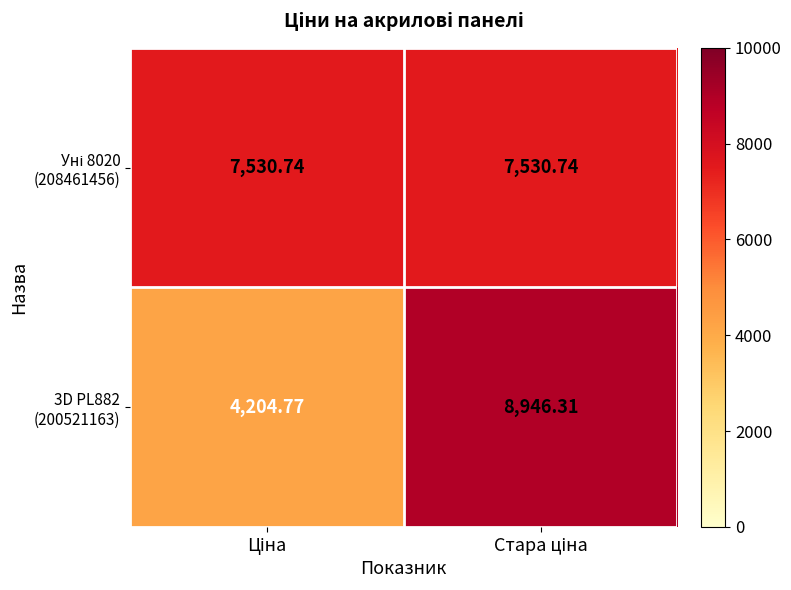

Which series has the widest spread of values?

3D PL882 (200521163)